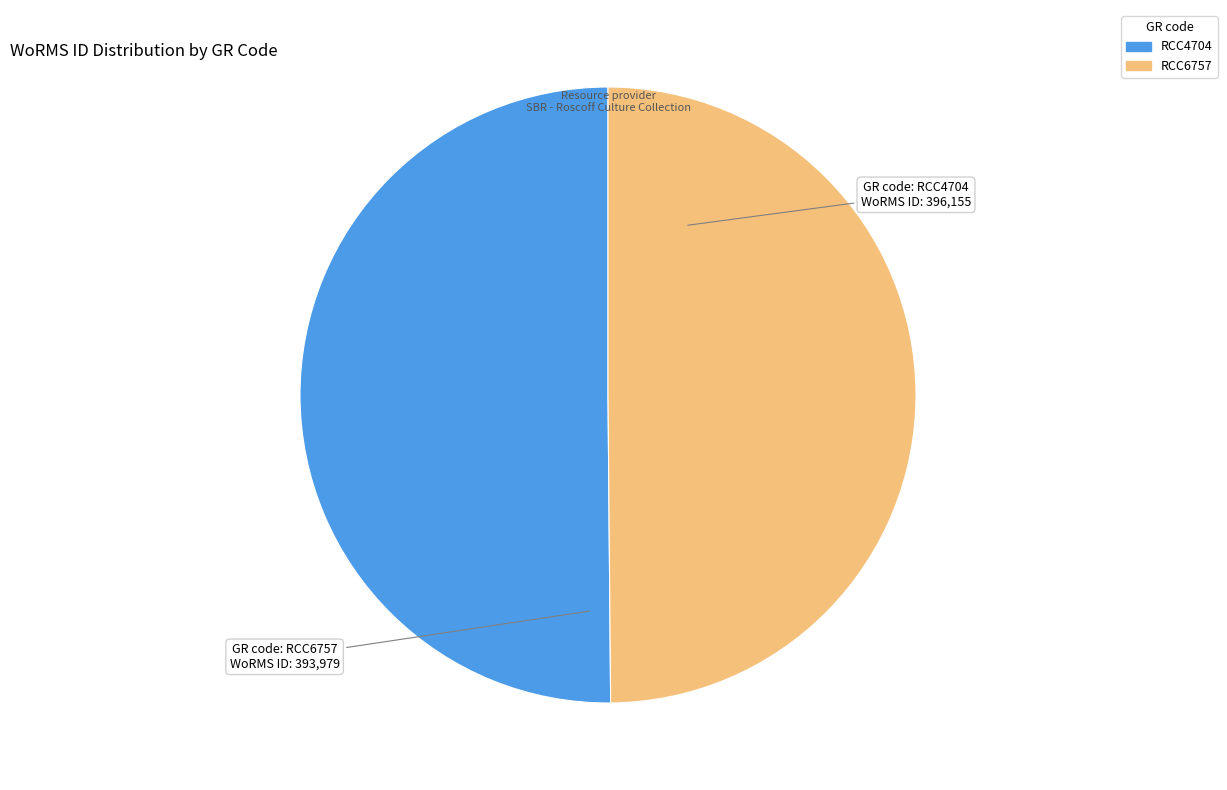

Combined, do RCC4704 and RCC6757 account for over 50%?

Yes